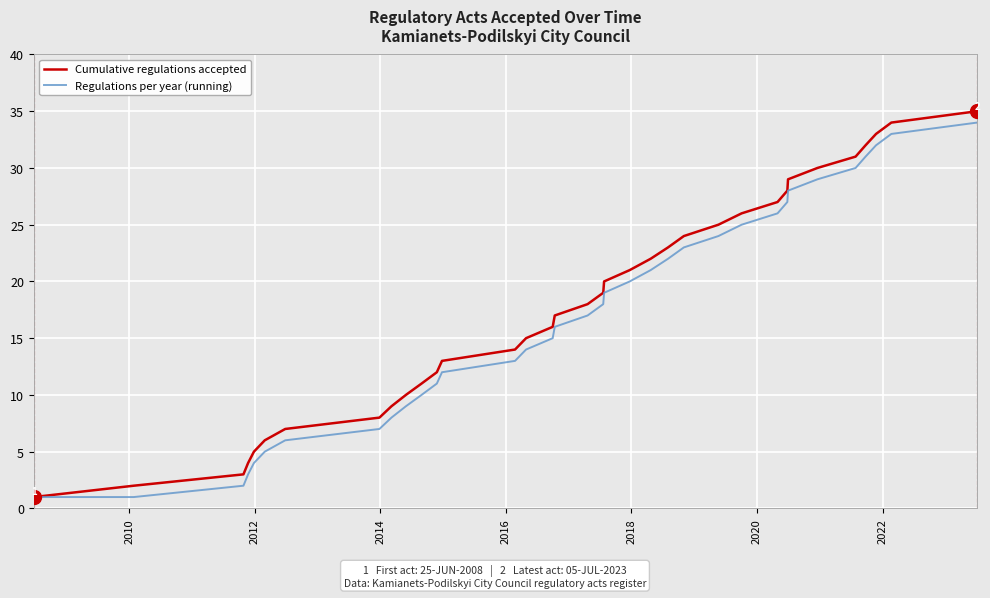

What is the greatest value displayed?

35